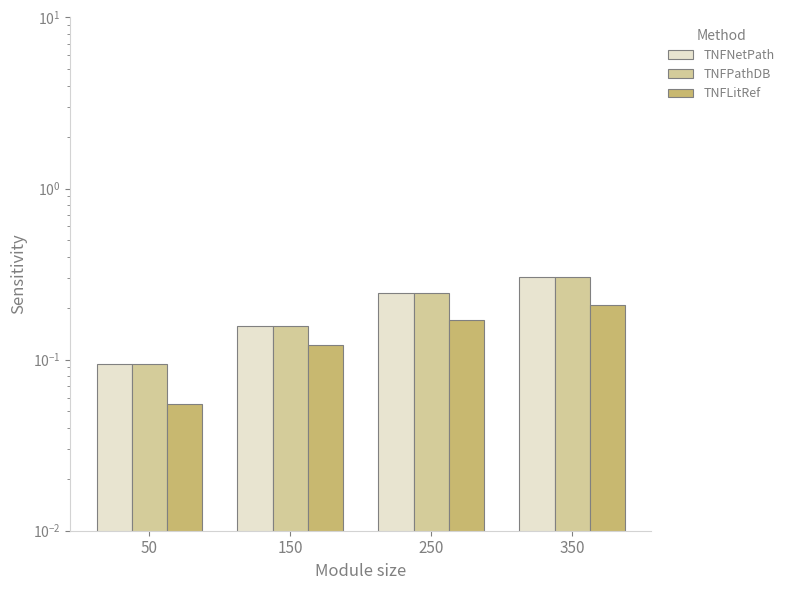

Rank the series by their maximum value, from highest to lowest.

TNFNetPath, TNFPathDB, TNFLitRef